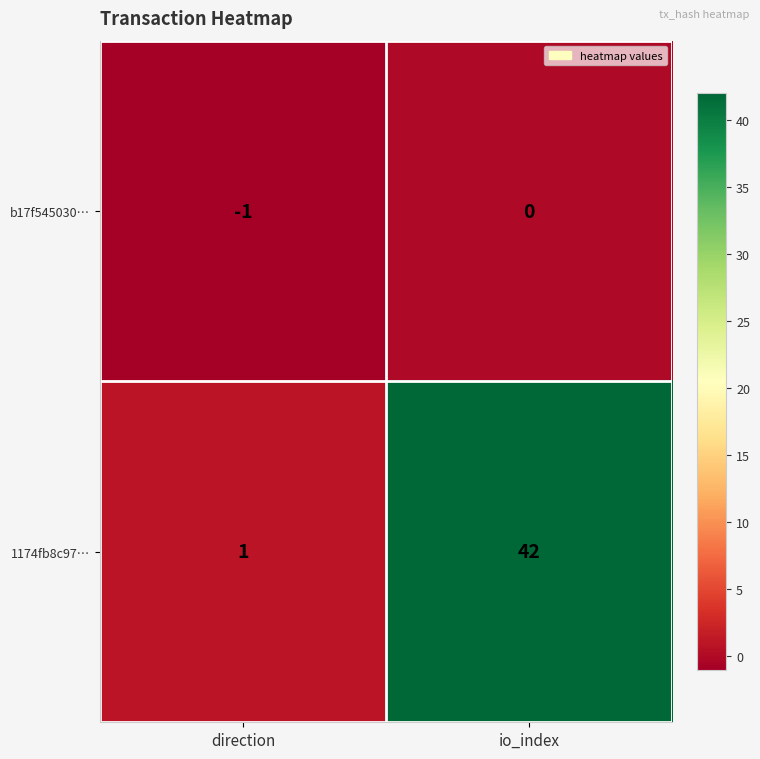

Reading right to left, extract all data points from this chart.

b17f545030…: 0	-1
1174fb8c97…: 42	1